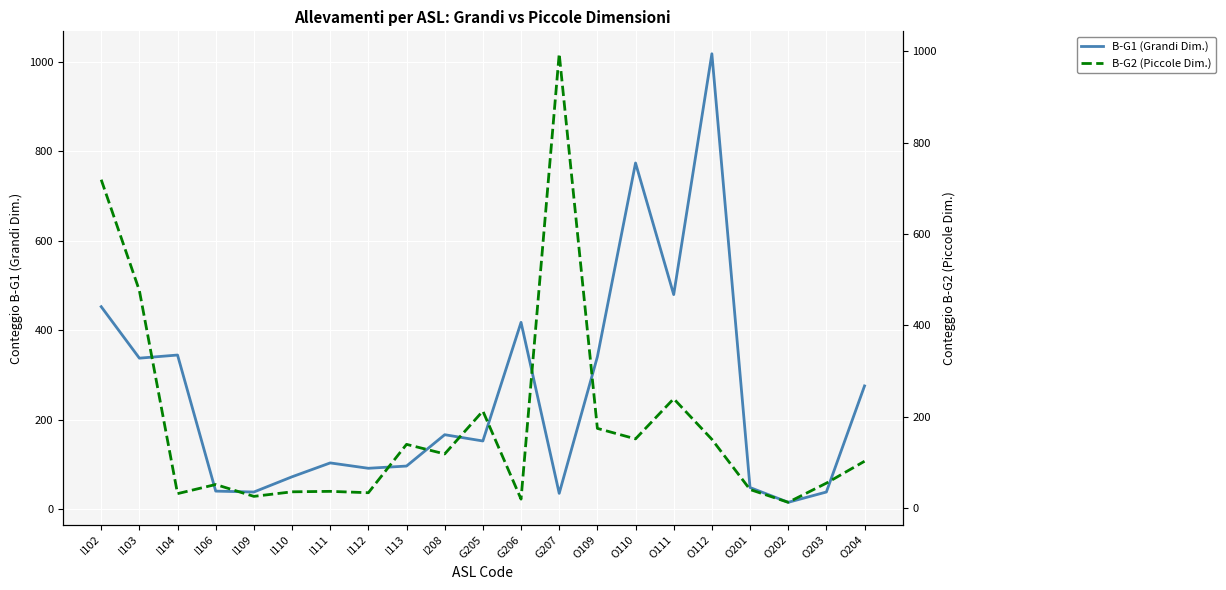

Which series has the largest total across all categories?

B-G1 (Grandi Dim.)